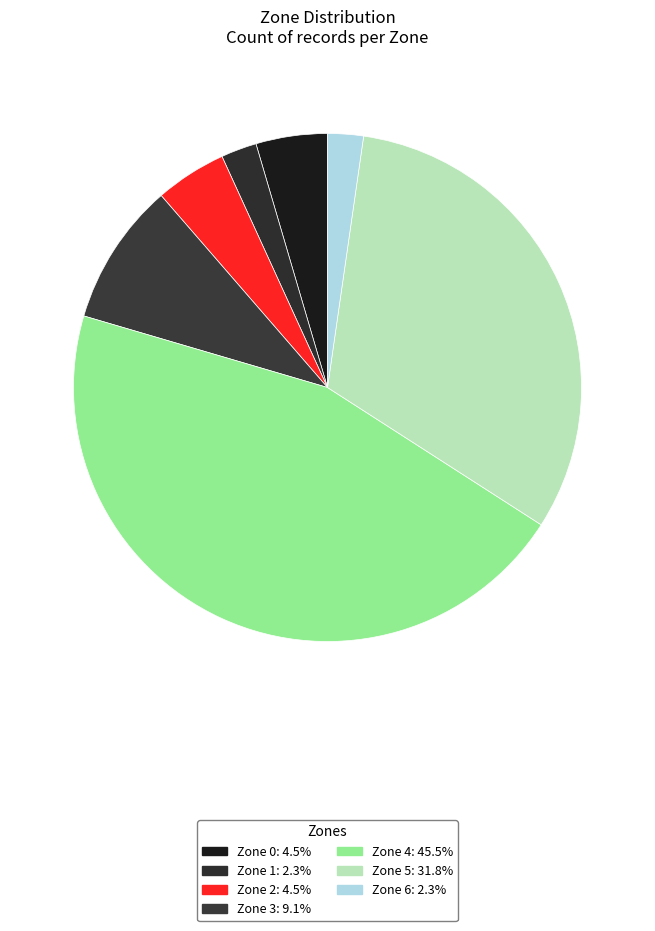

How many slices are in this pie chart?

7